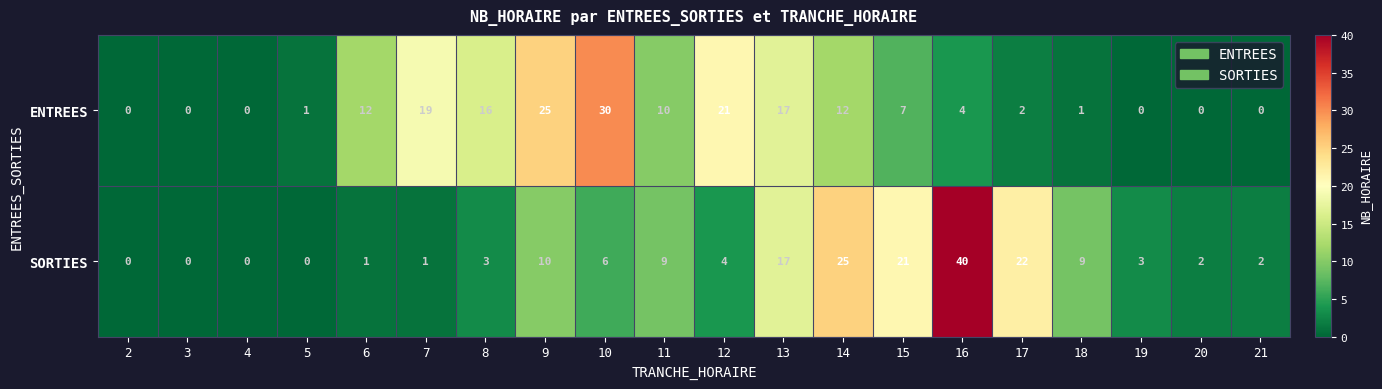

Is it true that ENTREES equals 29 at 13?

False